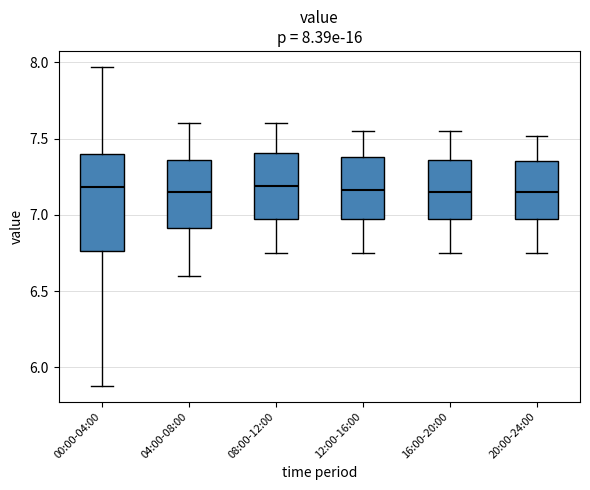

Which box is the tallest, from its lower edge to its upper edge?

00:00-04:00